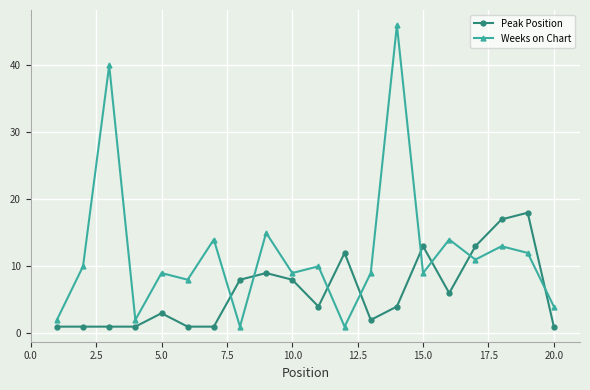

Which series ends up on top after the final intersection of Weeks on Chart and Peak Position?

Weeks on Chart